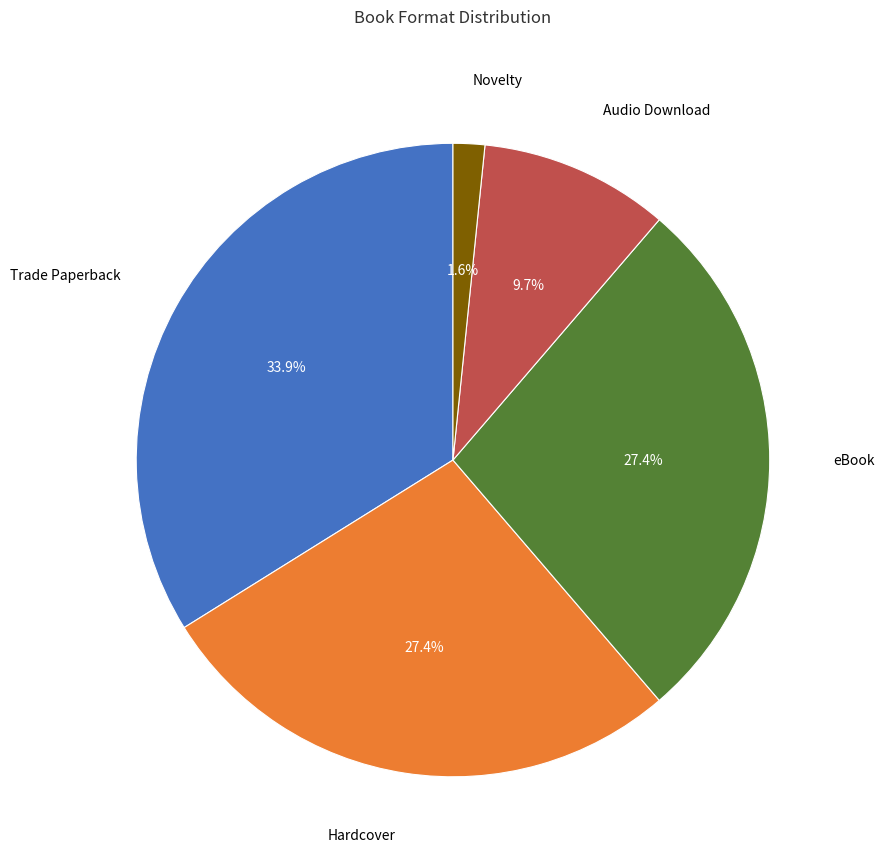

Is there any slice that represents more than half of the pie?

No